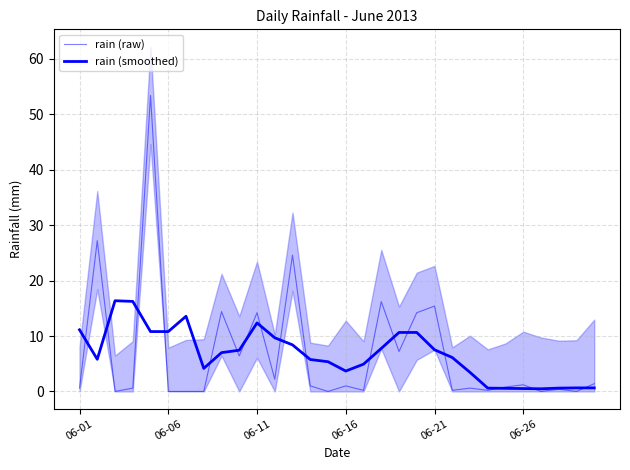

True or false: rain (smoothed) and rain (raw) intersect in this chart.

True